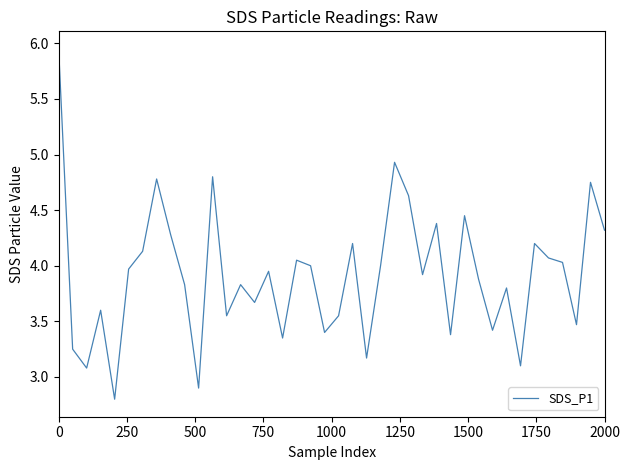

What is the minimum value shown in the chart?

2.8